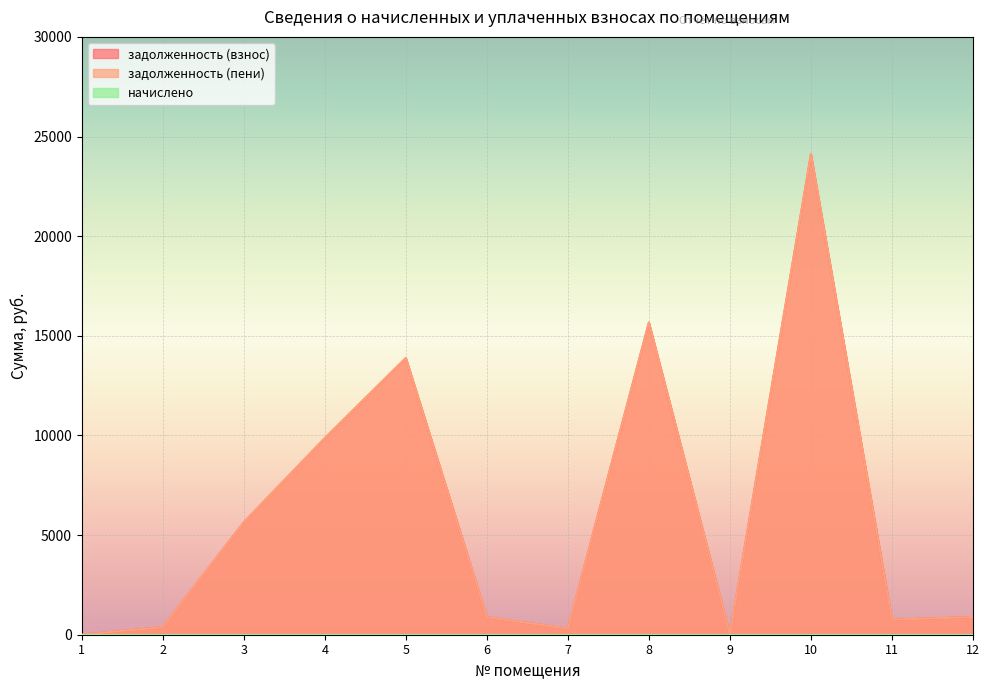

Read the задолженность (пени) value at 7.

308.5